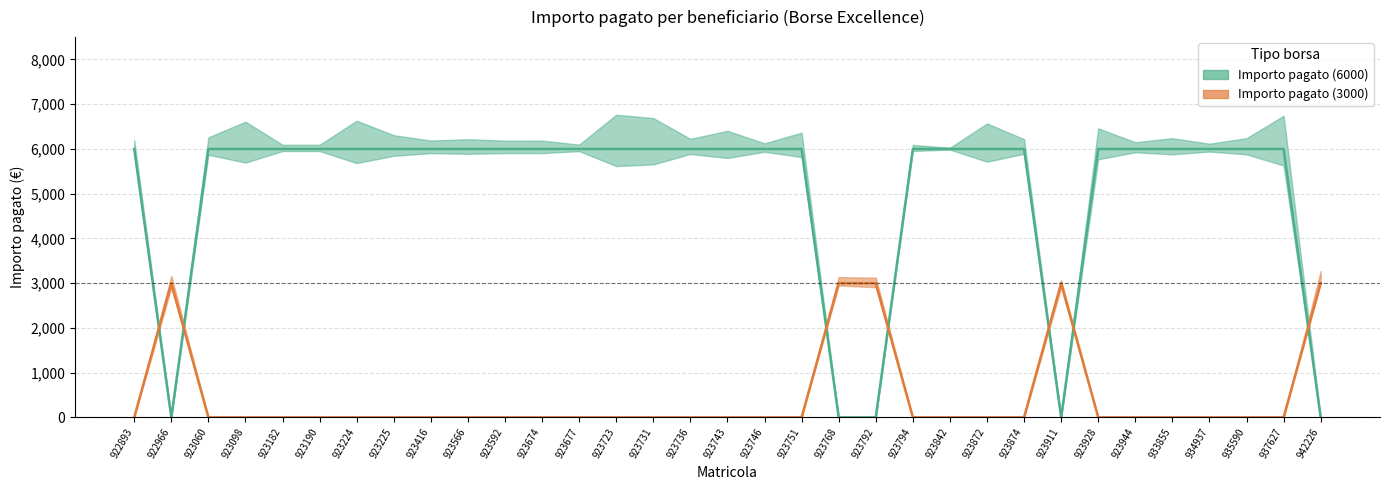

Which category has the lowest value in the Importo pagato (6000) series?

922966